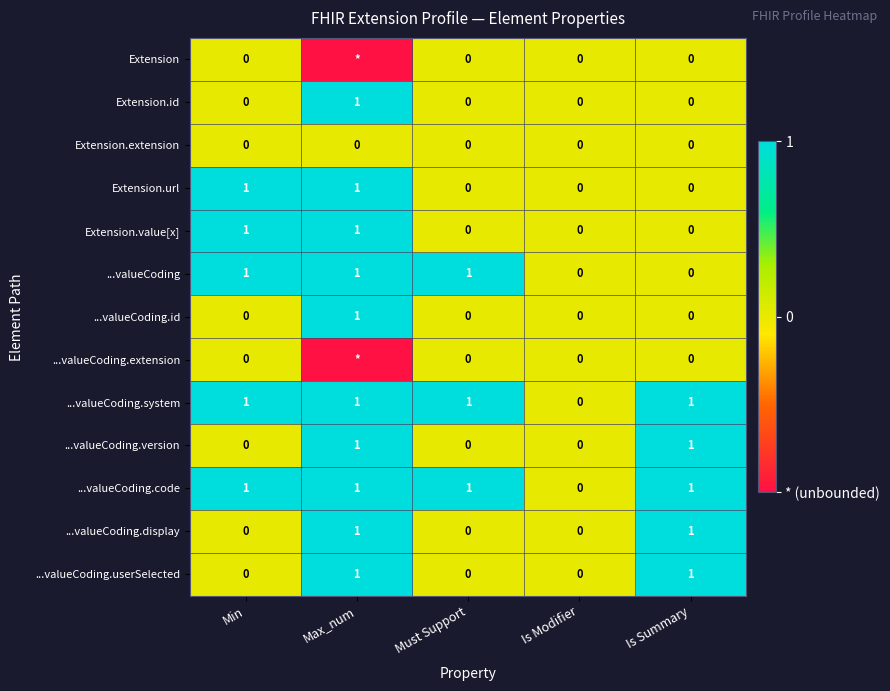

How many ...valueCoding.userSelected values are between 0 and 1?

5